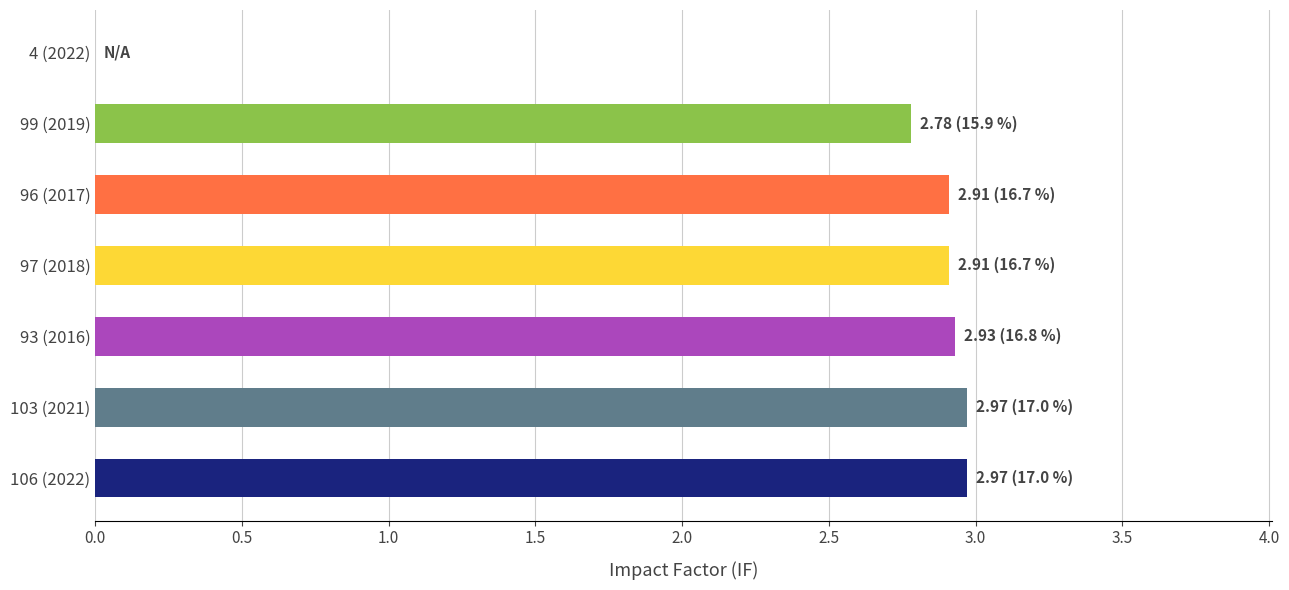

The value at 103 (2021) is 3.9. True or false?

False